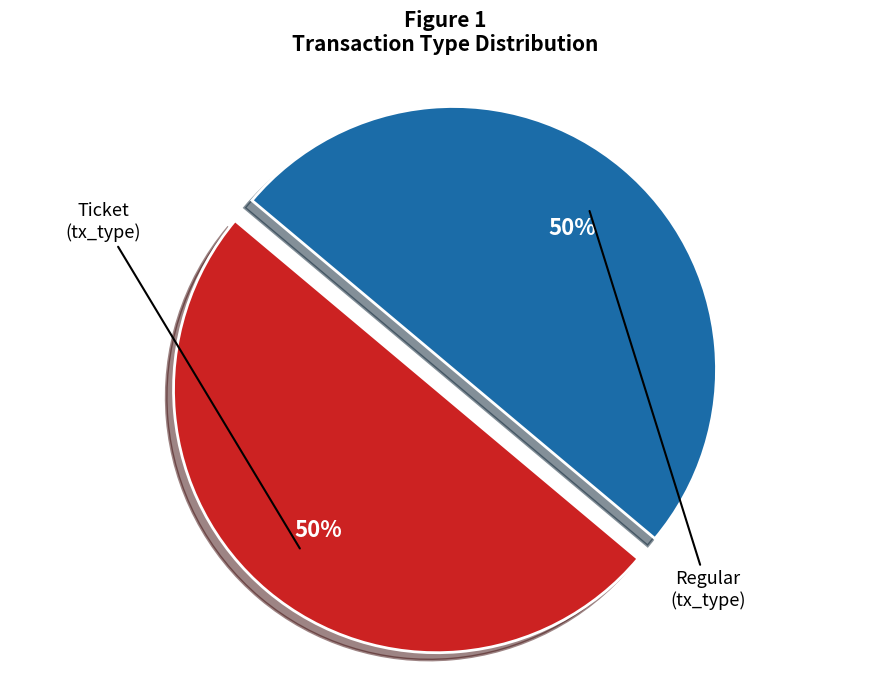

To the nearest percent, what is the difference between the largest and smallest slice percentages?

0%